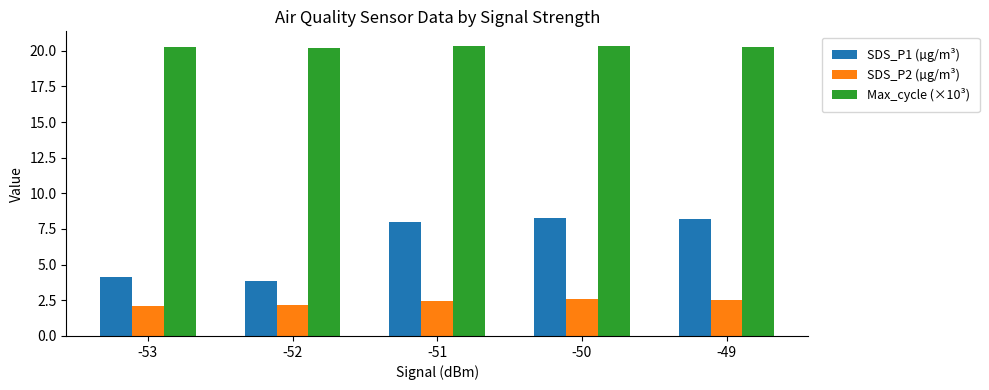

What is the difference between the SDS_P2 (µg/m³) values at -49 and -53?

0.4